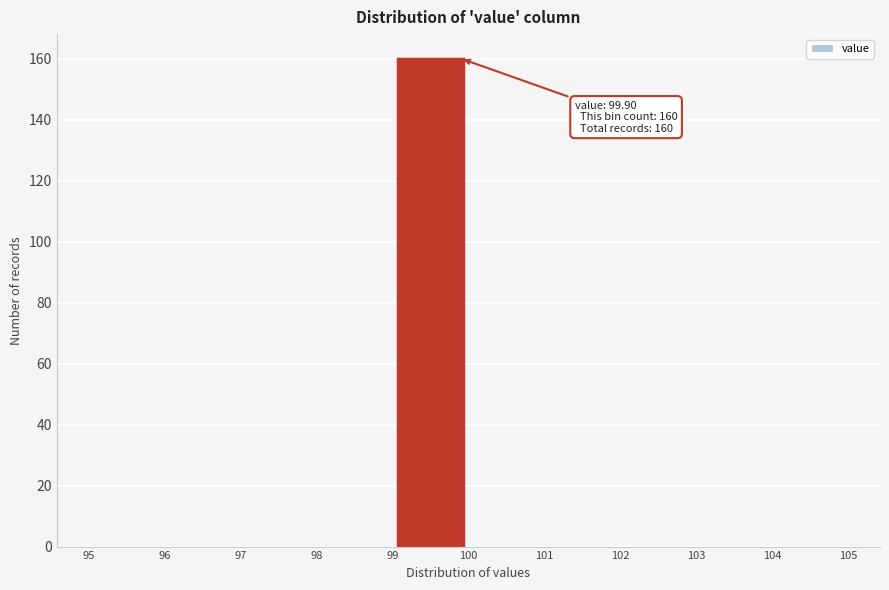

Over which range of the x-axis is the bar tallest?

99 to 100